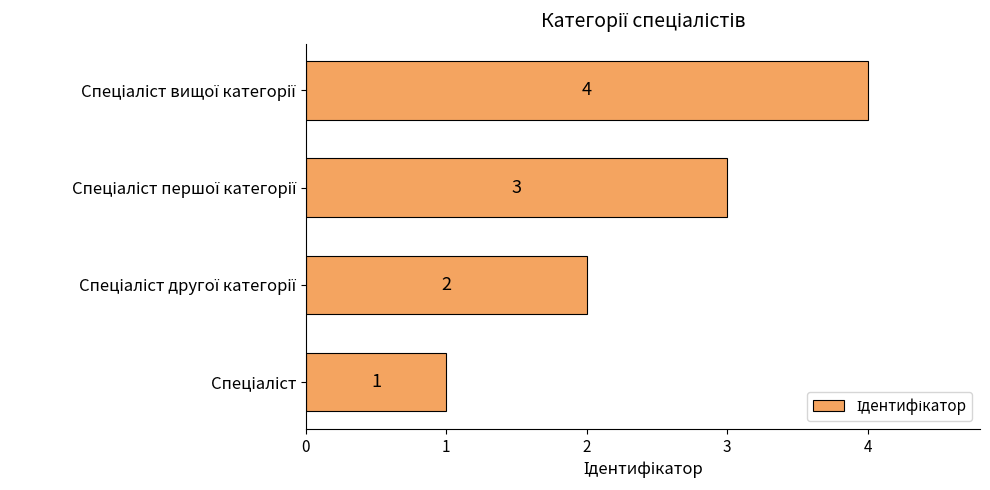

What is the sum of all values?

10